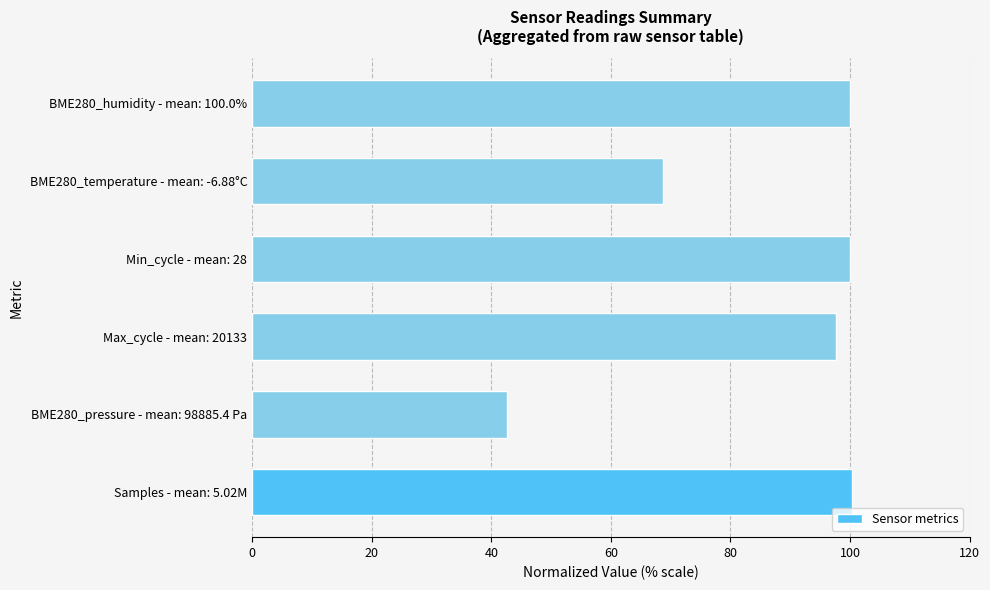

Which label corresponds to the smallest value in the chart?

BME280_pressure - mean: 98885.4 Pa